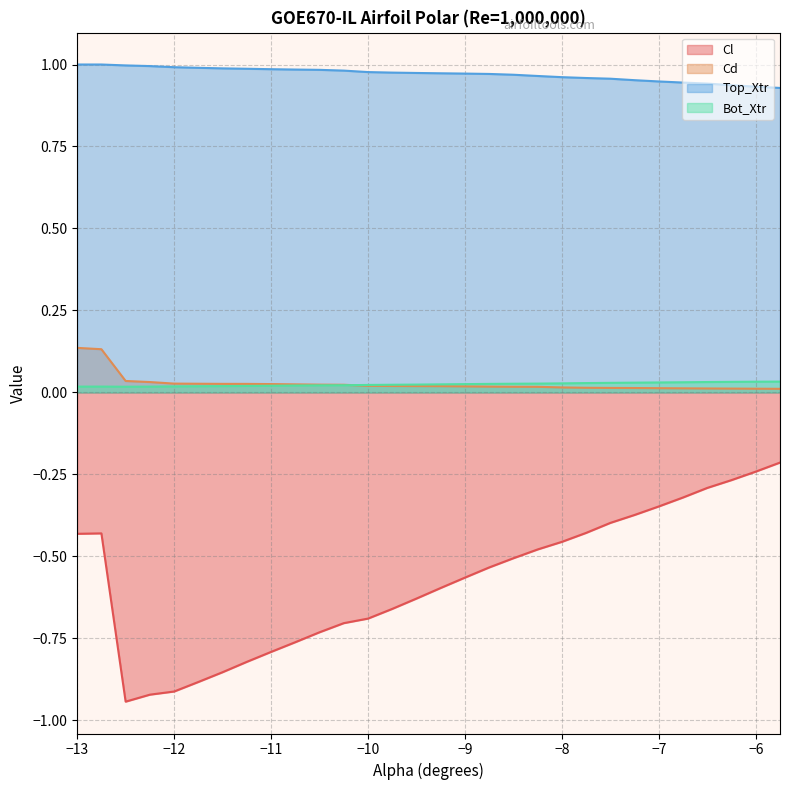

What is the label of the 26th point from the left?

-6.75